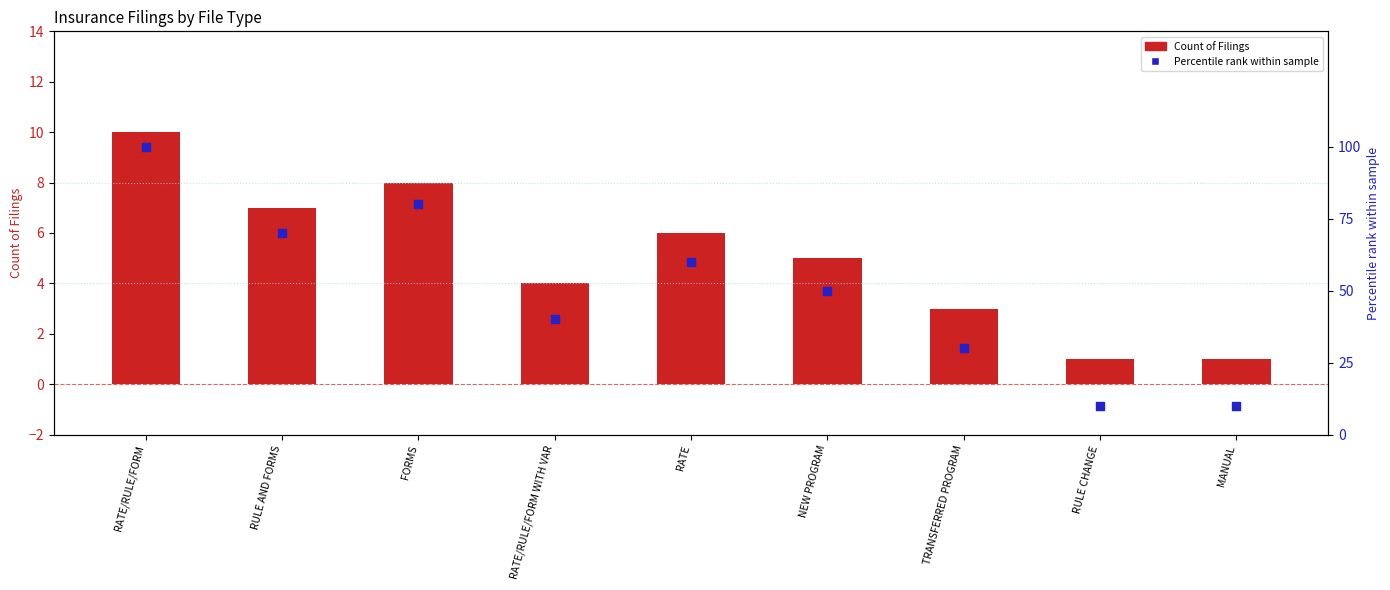

Is the value of Percentile rank within sample at RULE AND FORMS greater than the value of Count of Filings at RATE/RULE/FORM?

Yes